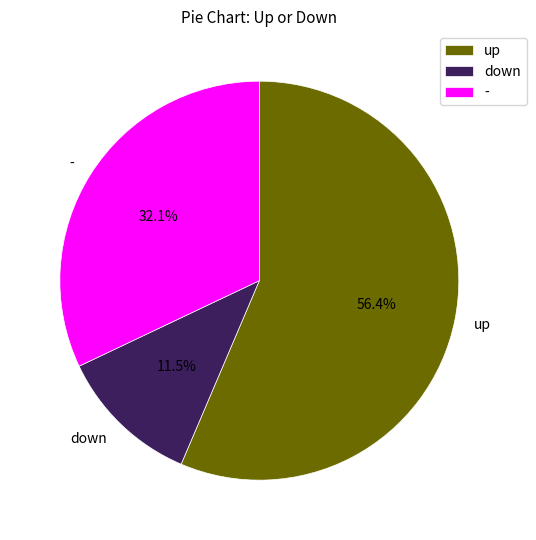

Rank the categories by value from lowest to highest.

down, -, up